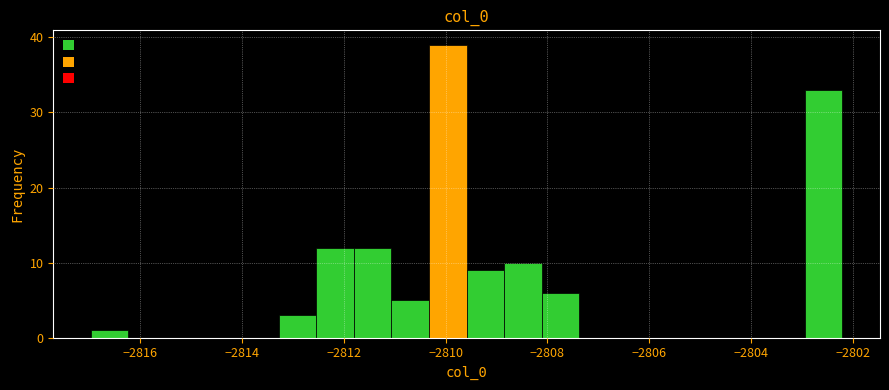

Read against the x-axis, roughly where is the centre of the tallest bar?

-2810.0